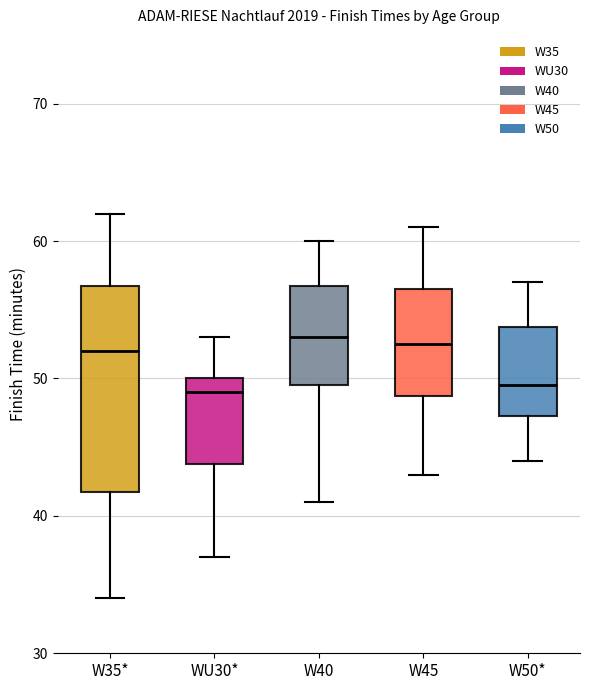

Reading left to right, read every box against the y-axis: the position of its median line, the range the box covers, and the ends of its whiskers. The values are not printed on the chart, so give them approximately, as read against the axis.

W35*: median 52, box 42 to 57, whiskers 34 to 62
WU30*: median 49, box 44 to 50, whiskers 37 to 53
W40: median 53, box 50 to 57, whiskers 41 to 60
W45: median 53, box 49 to 57, whiskers 43 to 61
W50*: median 50, box 47 to 54, whiskers 44 to 57